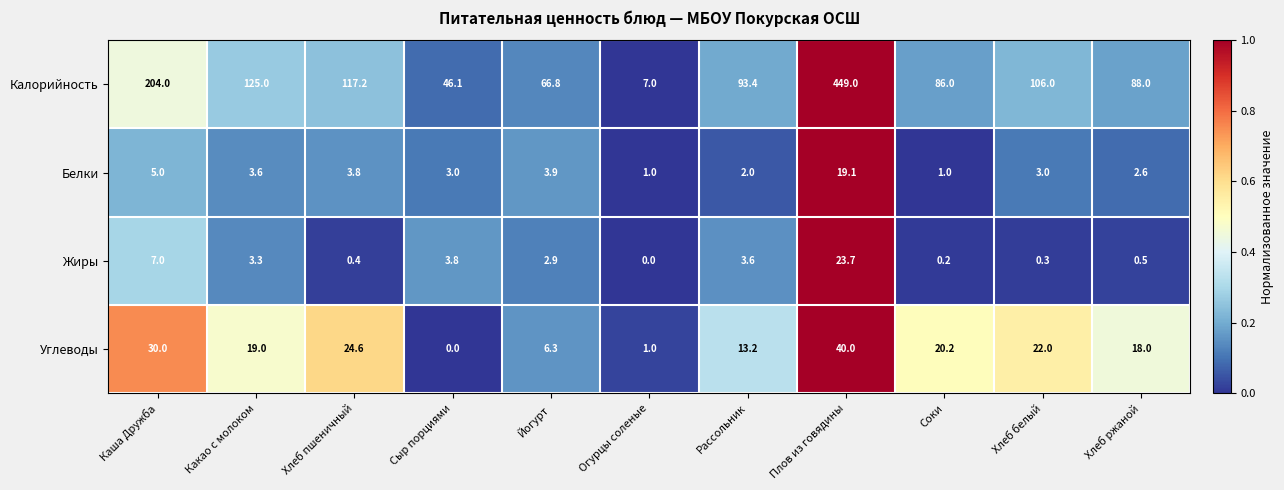

What is the average value of the Калорийность series?

126.2